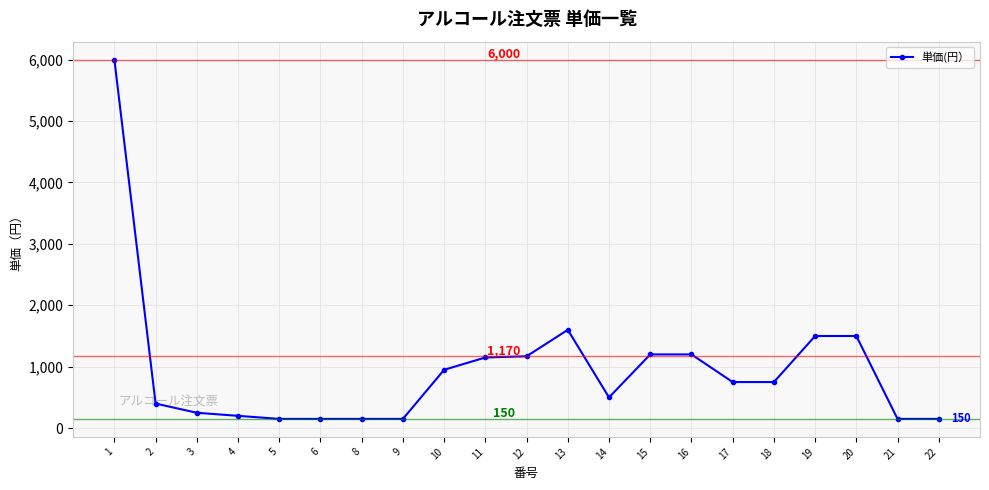

What is the greatest value displayed?

6000